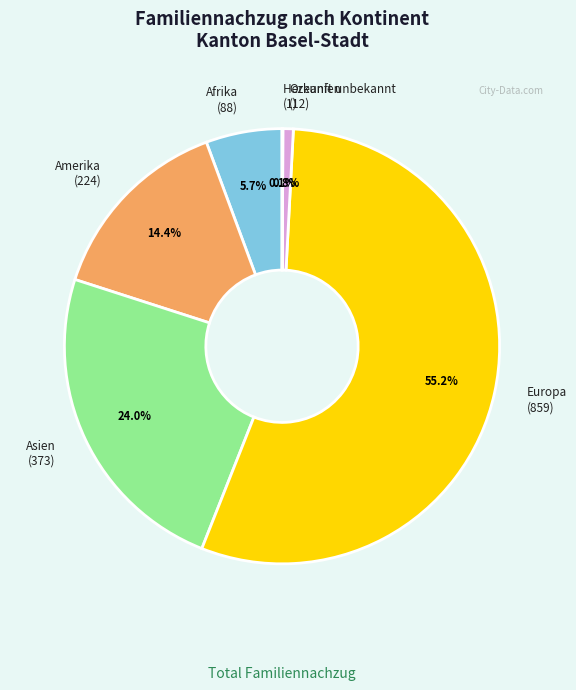

Which has a higher value, Europa or Ozeanien?

Europa